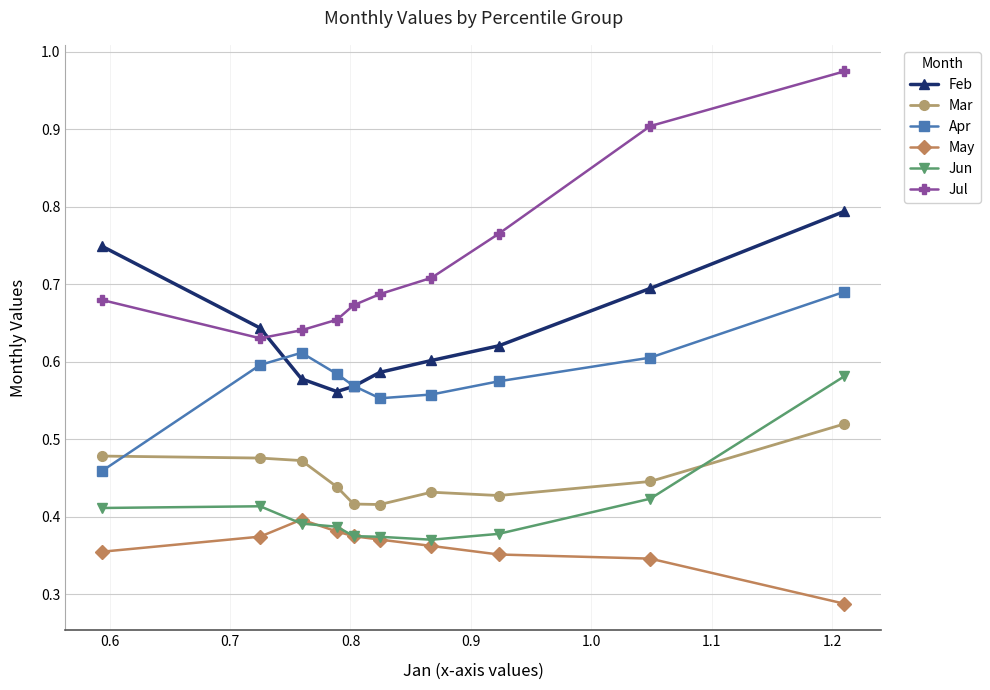

Which series has the largest total across all categories?

Jul